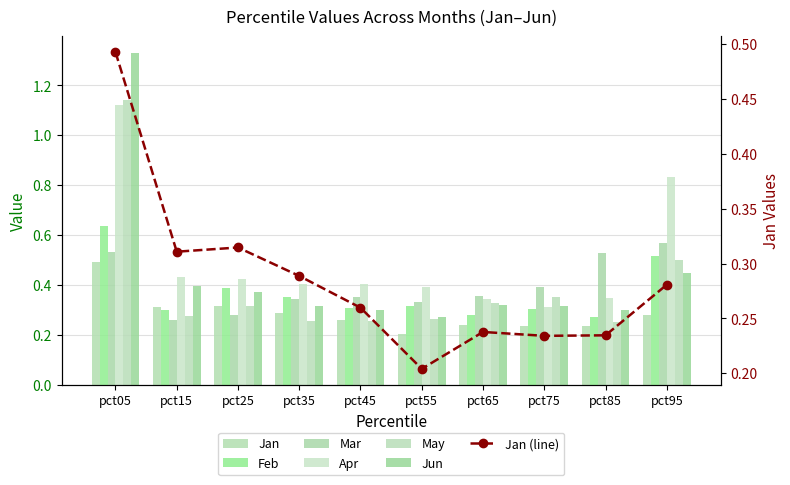

What is the sum of the Apr values at pct65 and pct75?

0.7